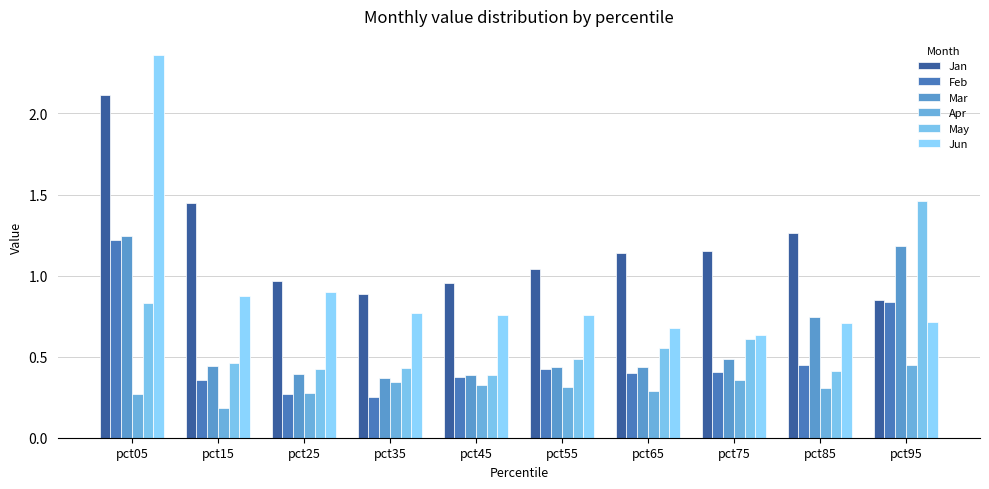

How many bars are there in each group?

6